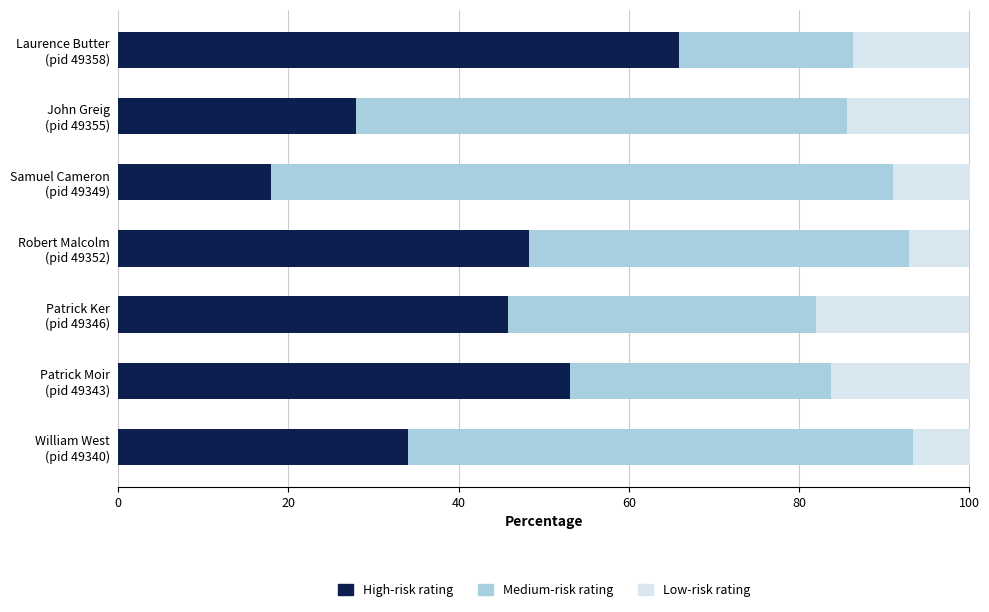

What is the highest value of the High-risk rating series?

65.9